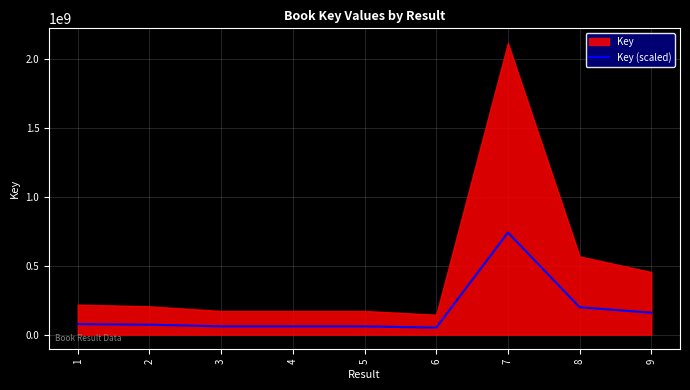

At which category does the chart reach its minimum across all series?

6